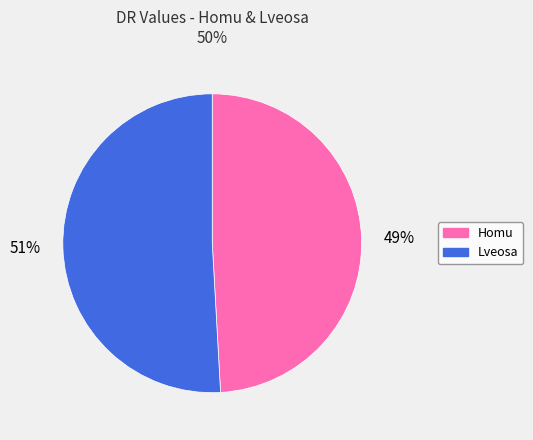

Which category has the smallest portion of the pie?

Homu